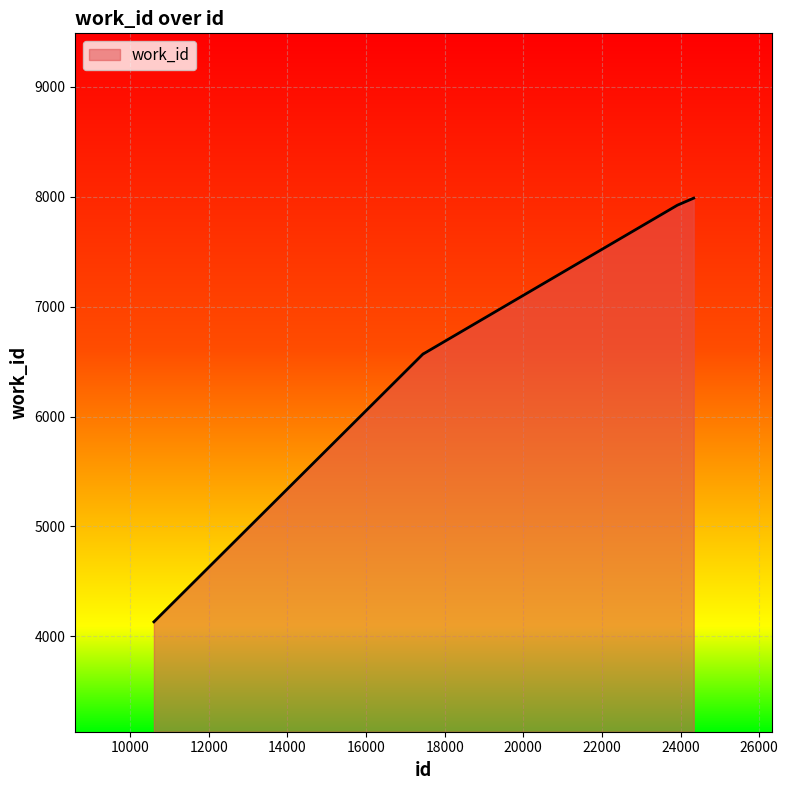

Does the chart display data point markers on the line(s)?

No